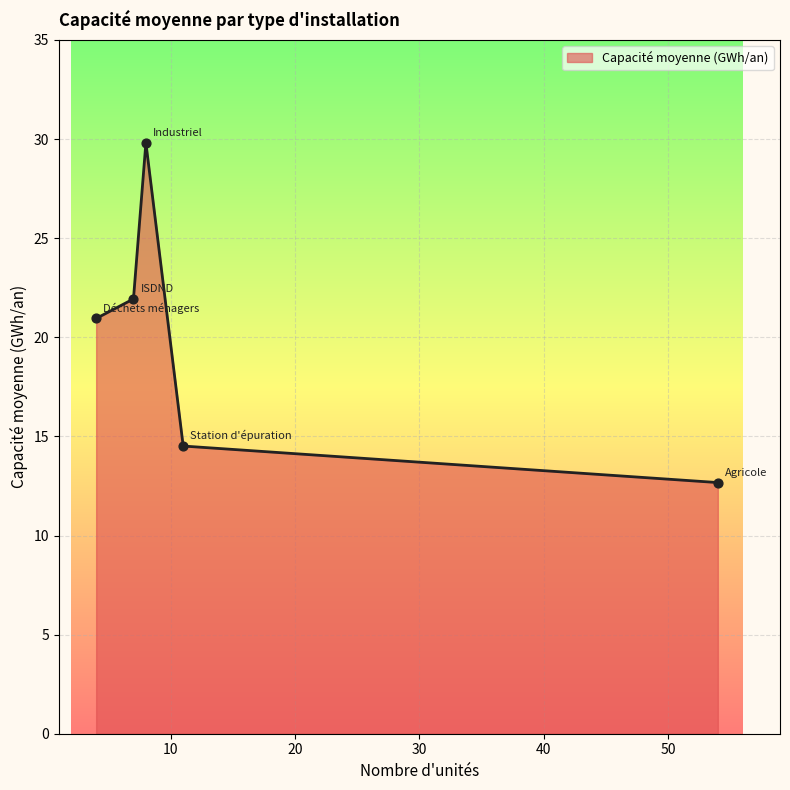

What is the minimum value shown in the chart?

12.7